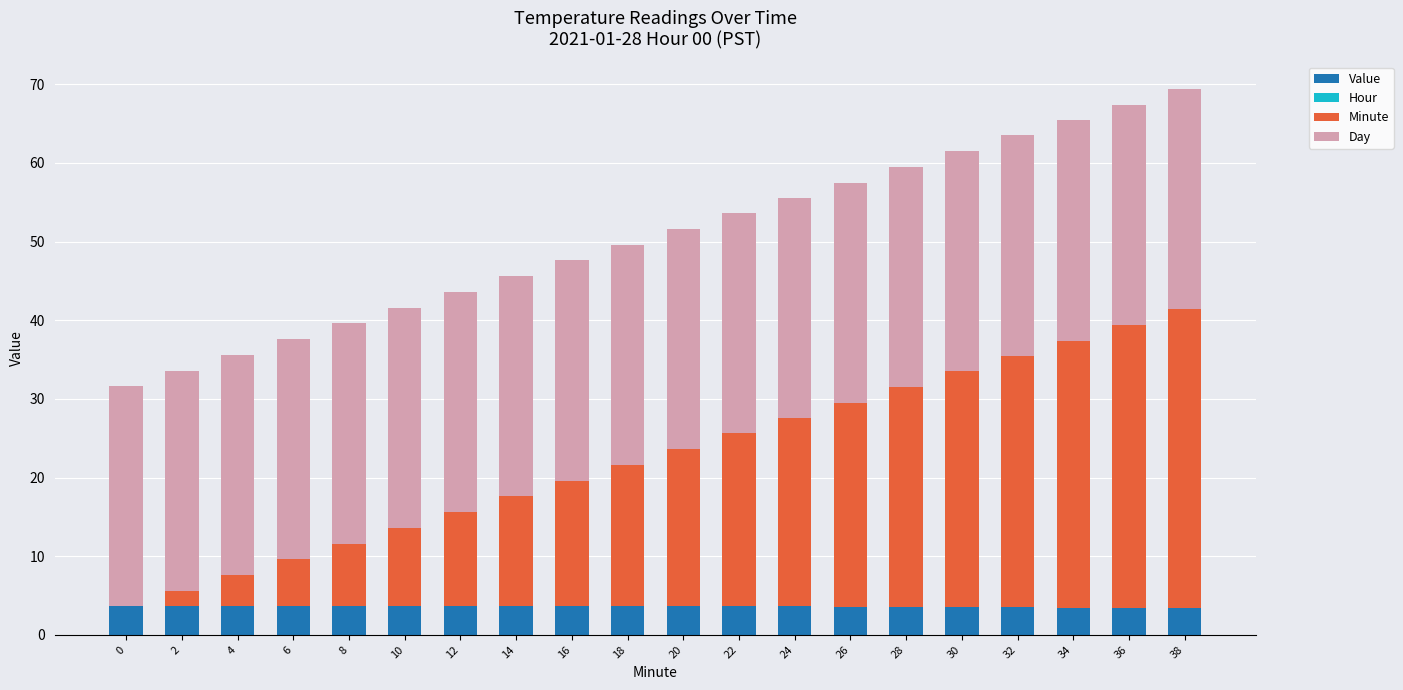

True or false: Value has a value of 3.6 at 12.

True